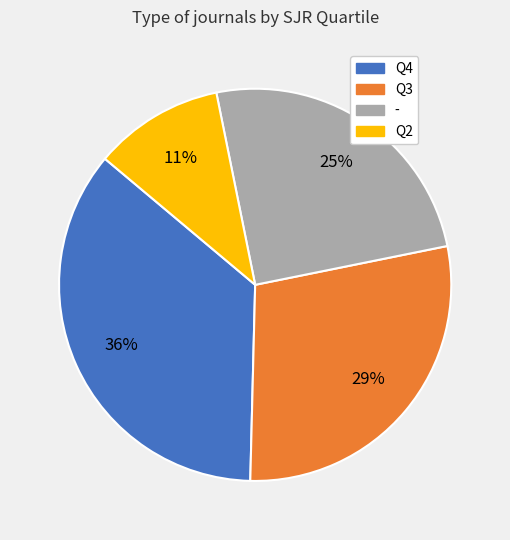

Combined, do - and Q4 account for over 50%?

Yes